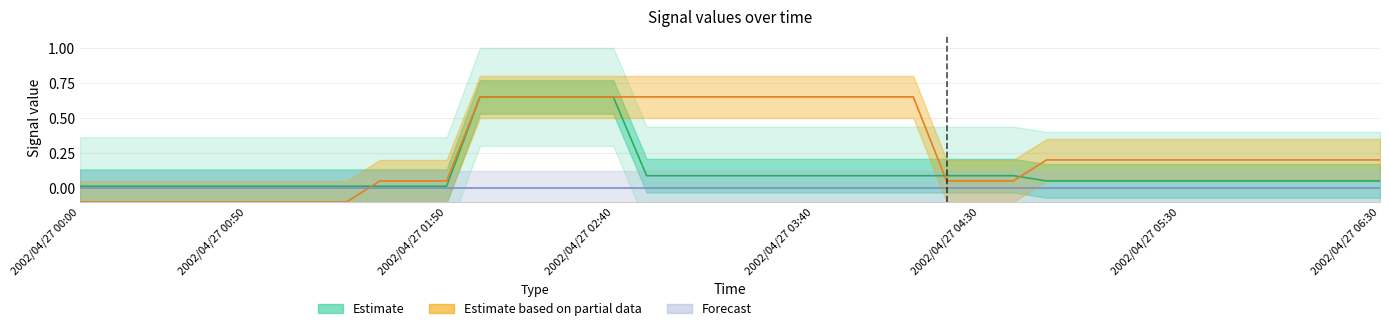

How many categories are shown in the chart?

40